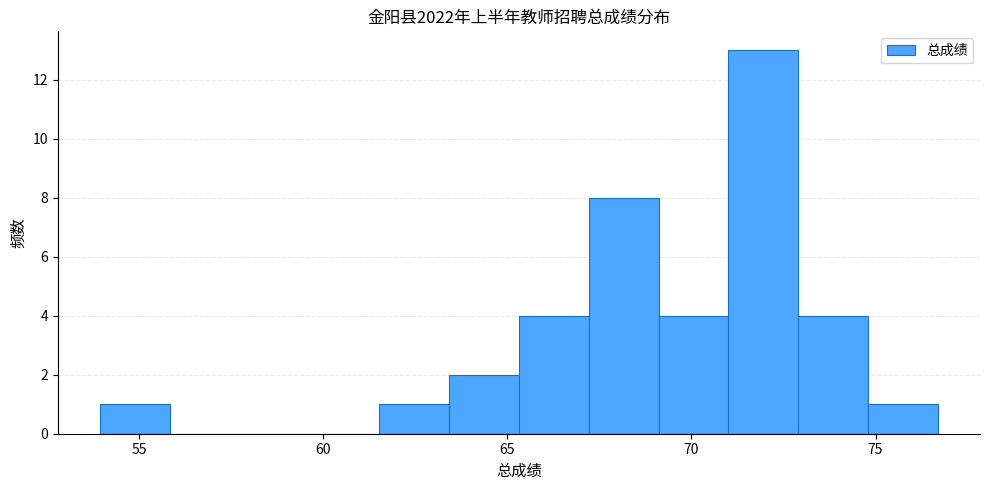

Read against the x-axis, roughly where is the centre of the tallest bar?

72.0